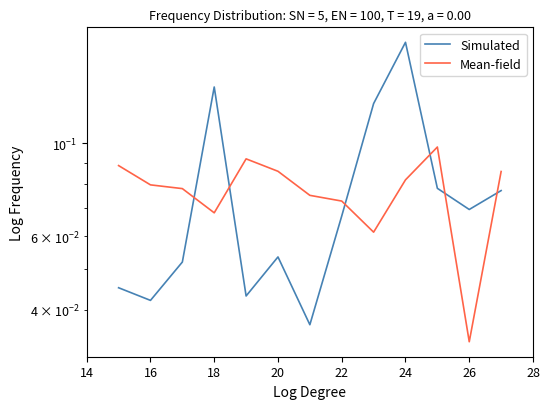

True or false: Simulated has a value of 0.0 at 26.

False